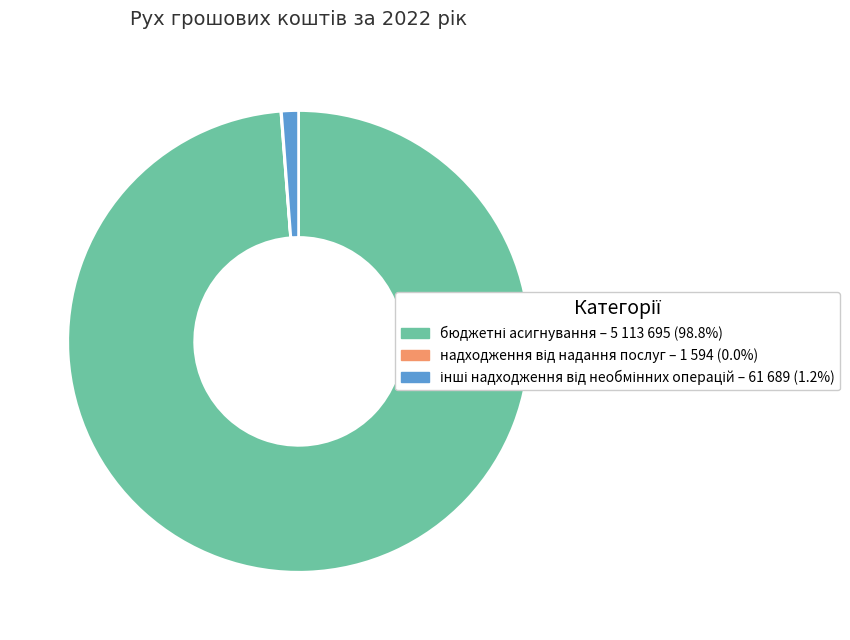

Is there a majority slice in this chart?

Yes